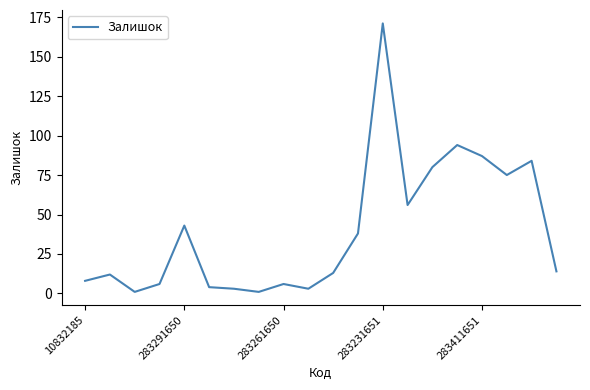

What is the difference between the maximum and minimum values?

170